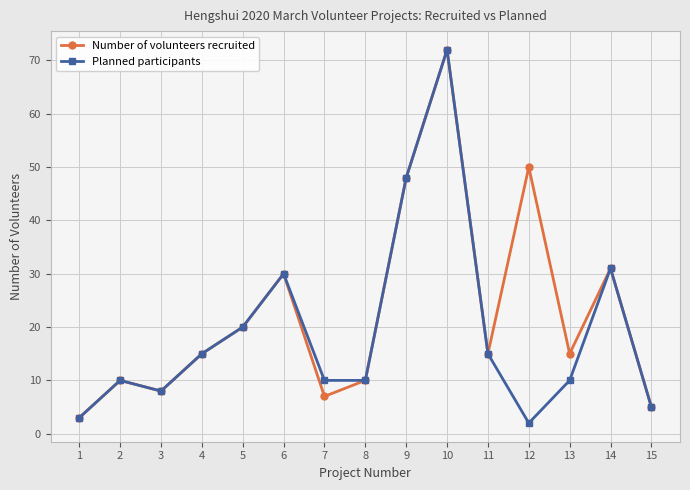

What is the difference between the second highest and second lowest values in the Planned participants series?

45